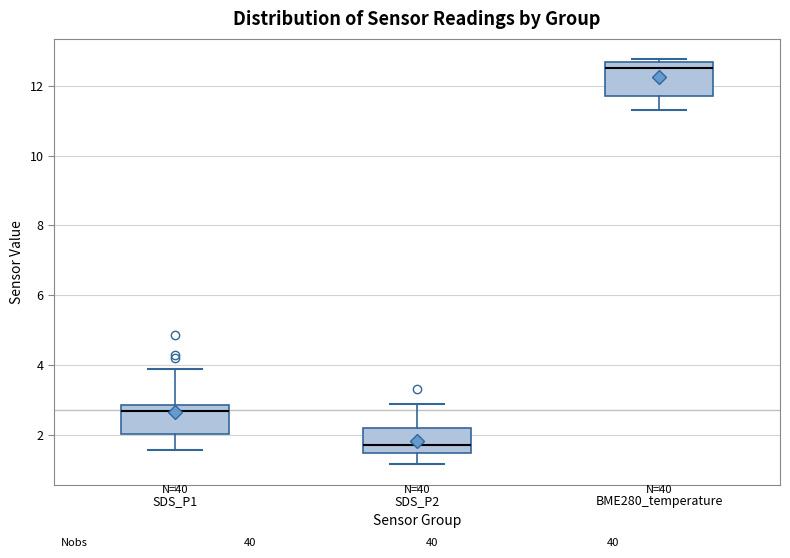

Where is the upper edge of the box for SDS_P2 on the y-axis? The values are not printed on the chart, so give them approximately, as read against the axis.

2.2